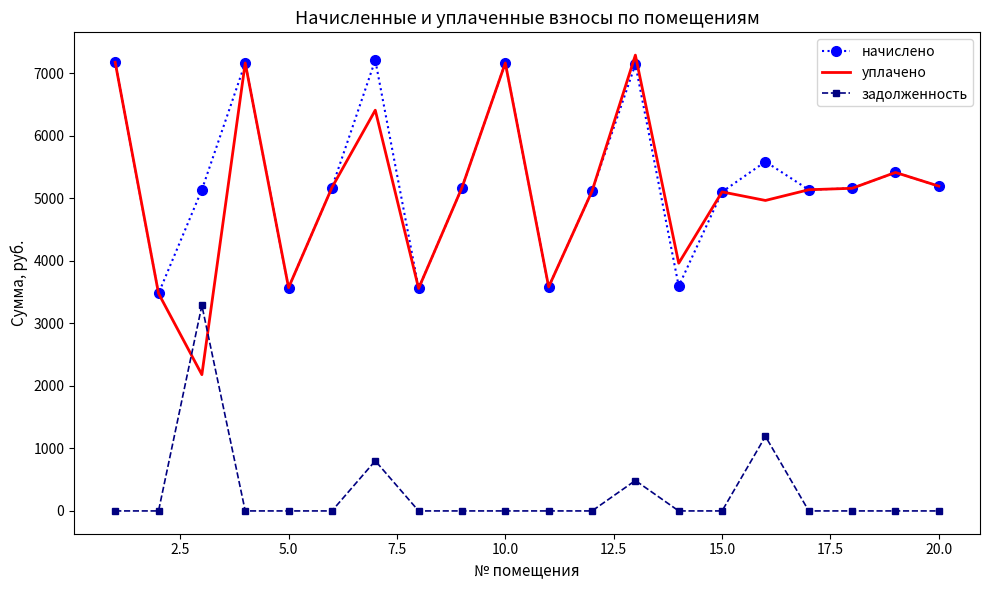

Which series has the widest spread of values?

уплачено